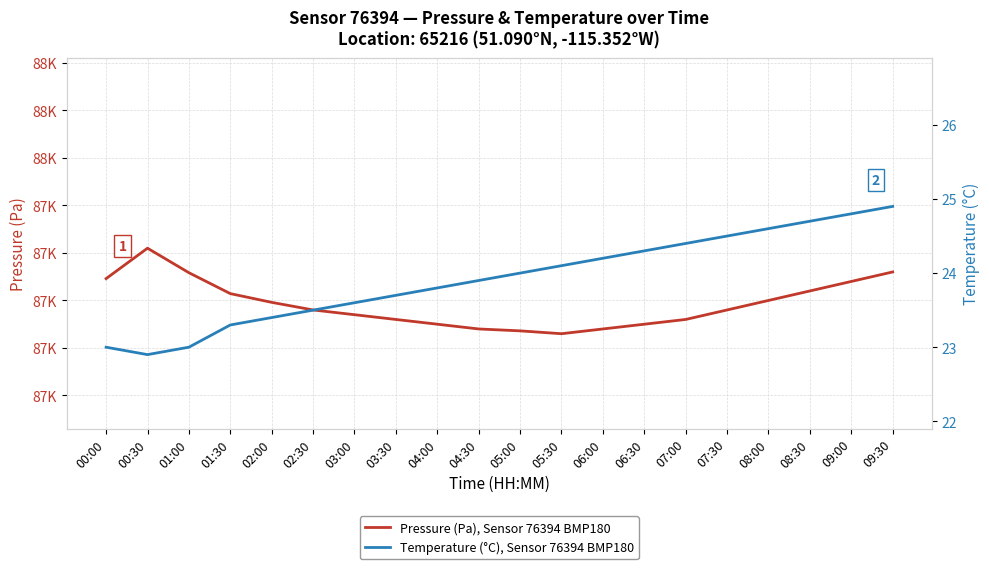

What are all the series names shown in the legend?

Pressure (Pa), Sensor 76394 BMP180, Temperature (°C), Sensor 76394 BMP180